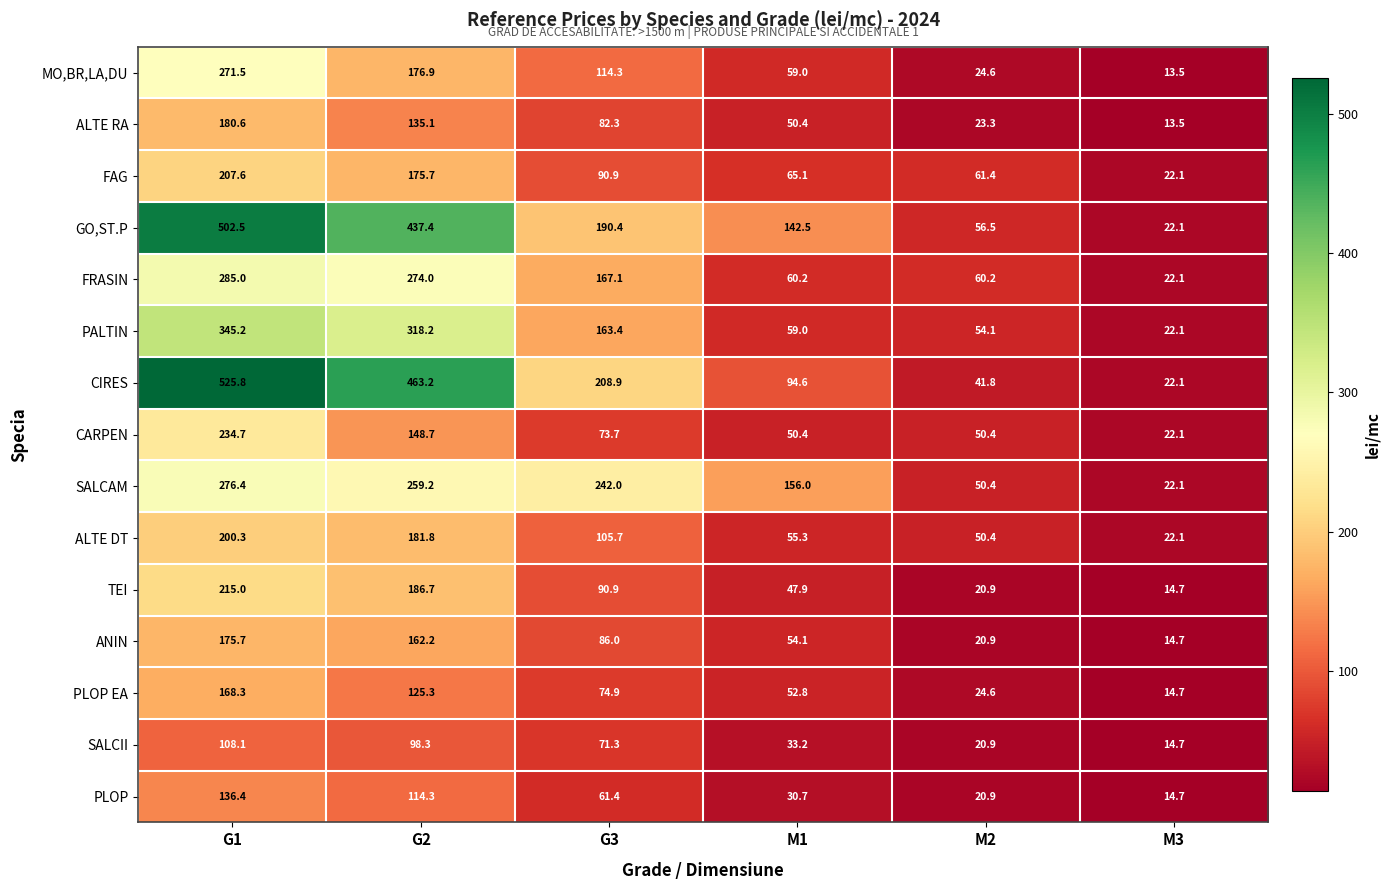

At which label is PLOP EA closest to 91?

G3